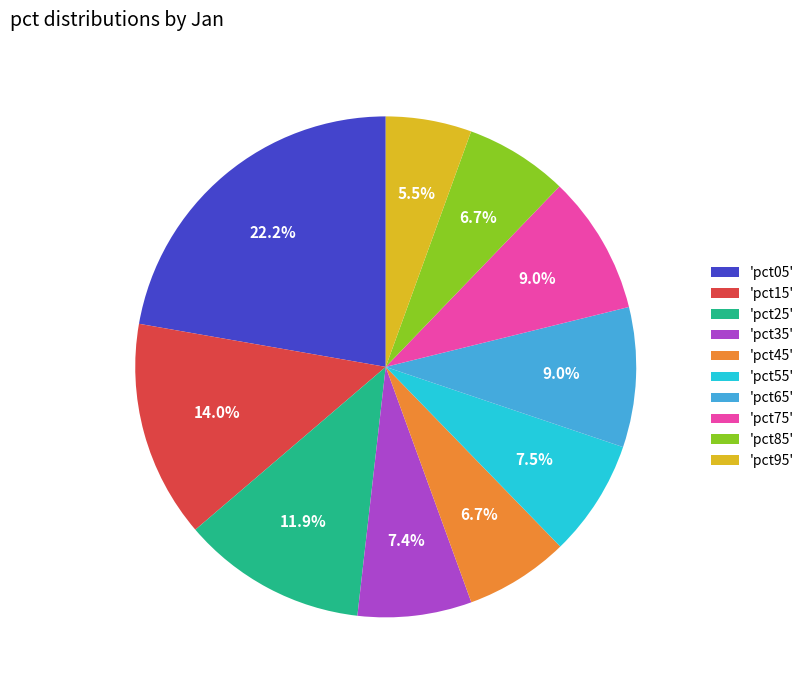

How many segments does this pie chart have?

10